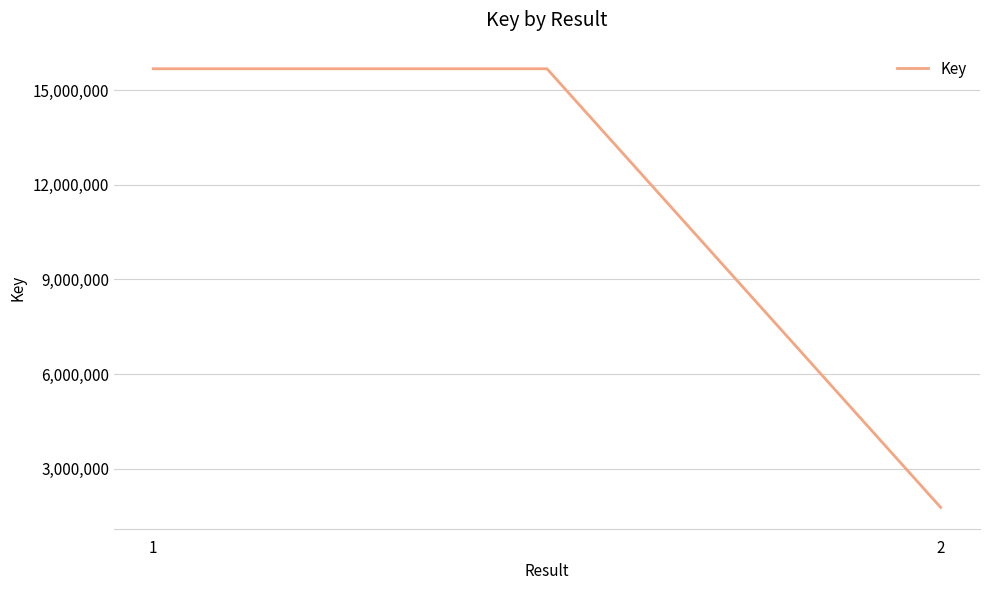

What is the greatest value displayed?

15675890